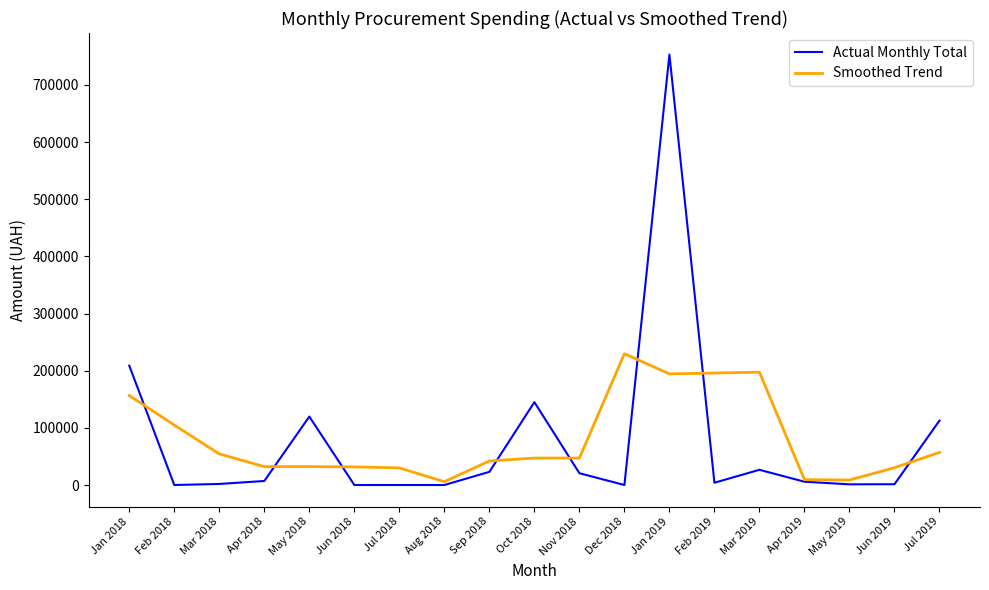

What is the highest value of the Smoothed Trend series?

229703.6